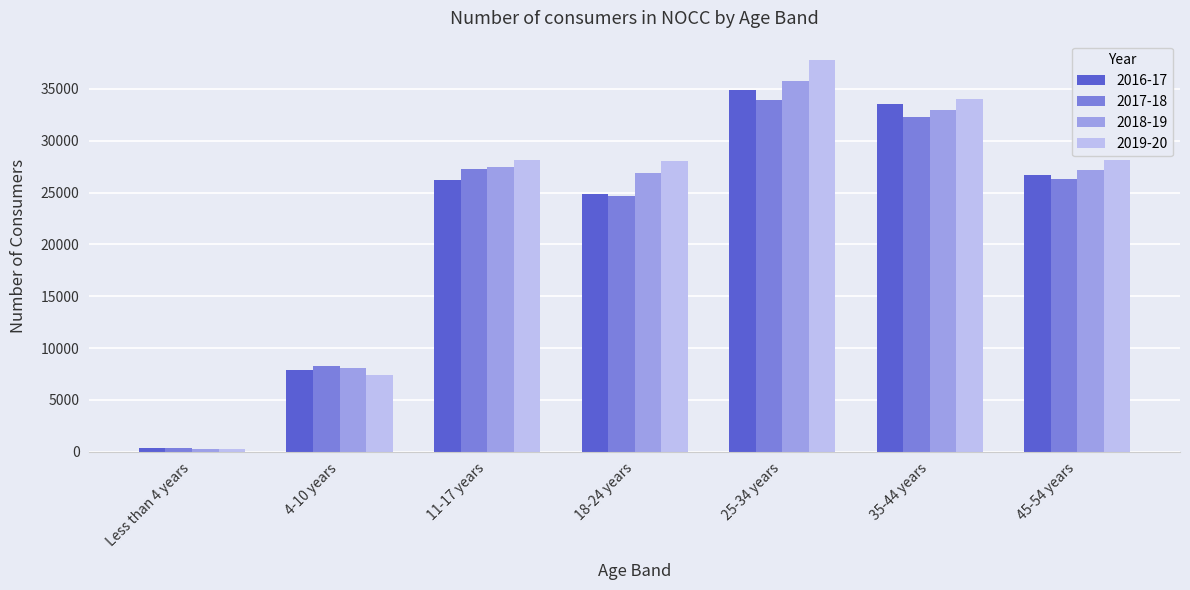

What is the minimum value shown in the chart?

261